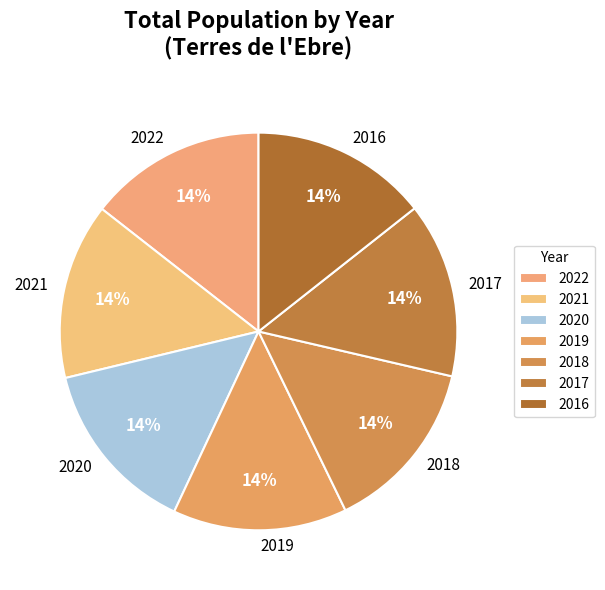

True or false: 2022 accounts for 14% of the total.

True